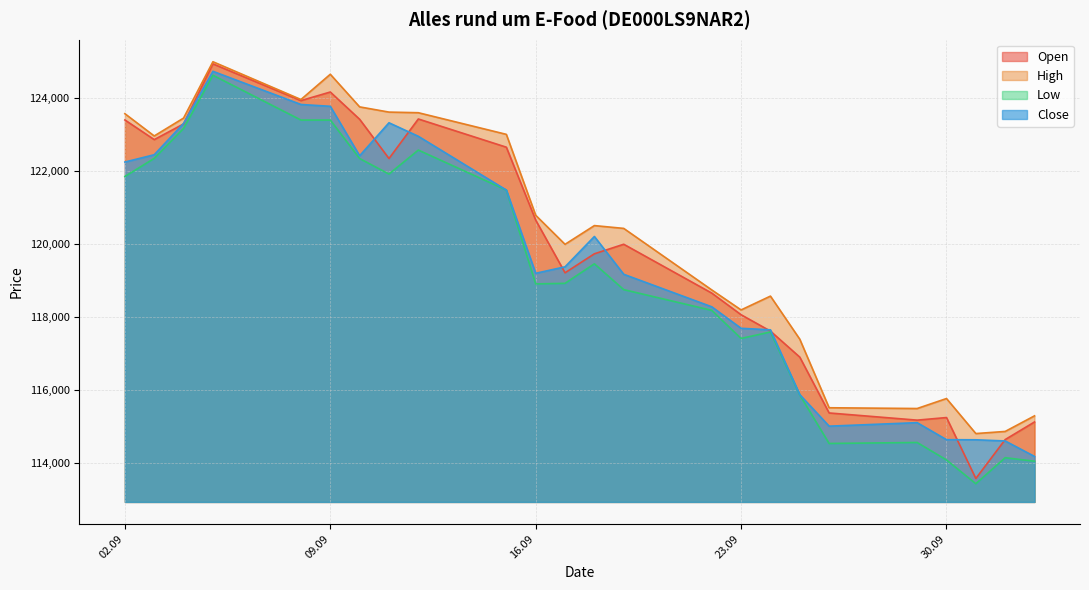

What is the difference between the Close values at 05.09.2025 and 24.09.2025?

7093